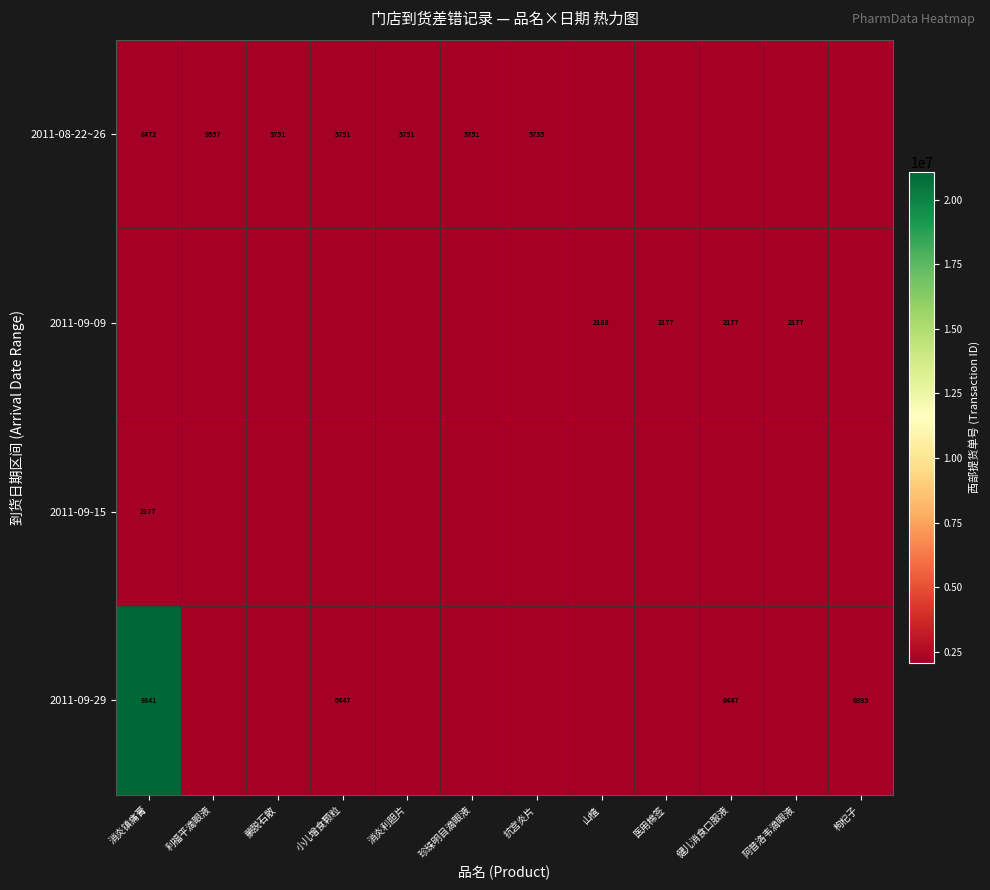

True or false: 2011-09-09 has a value of 2177 at 健儿消食口服液.

True